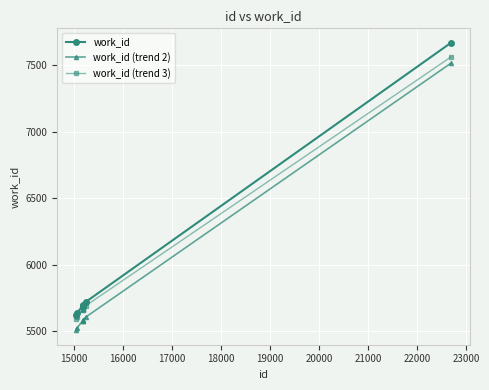

How many lines are shown in the chart?

3